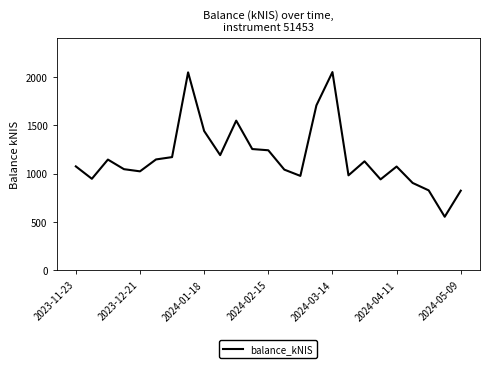

What is the maximum value shown in the chart?

2048.5